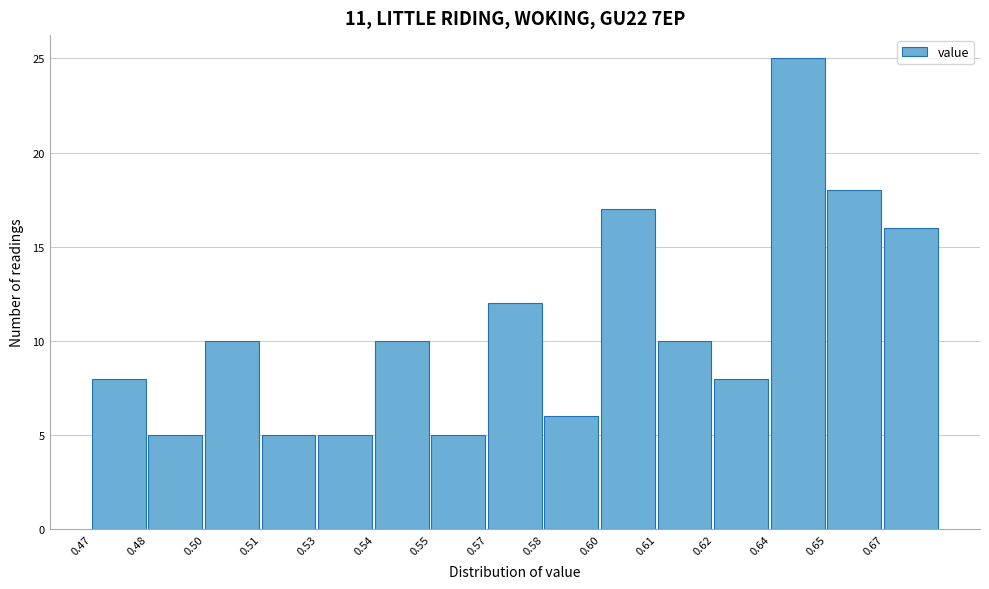

Reading left to right, extract all data points from this chart.

8	5	10	5	5	10	5	12	6	17	10	8	25	18	16